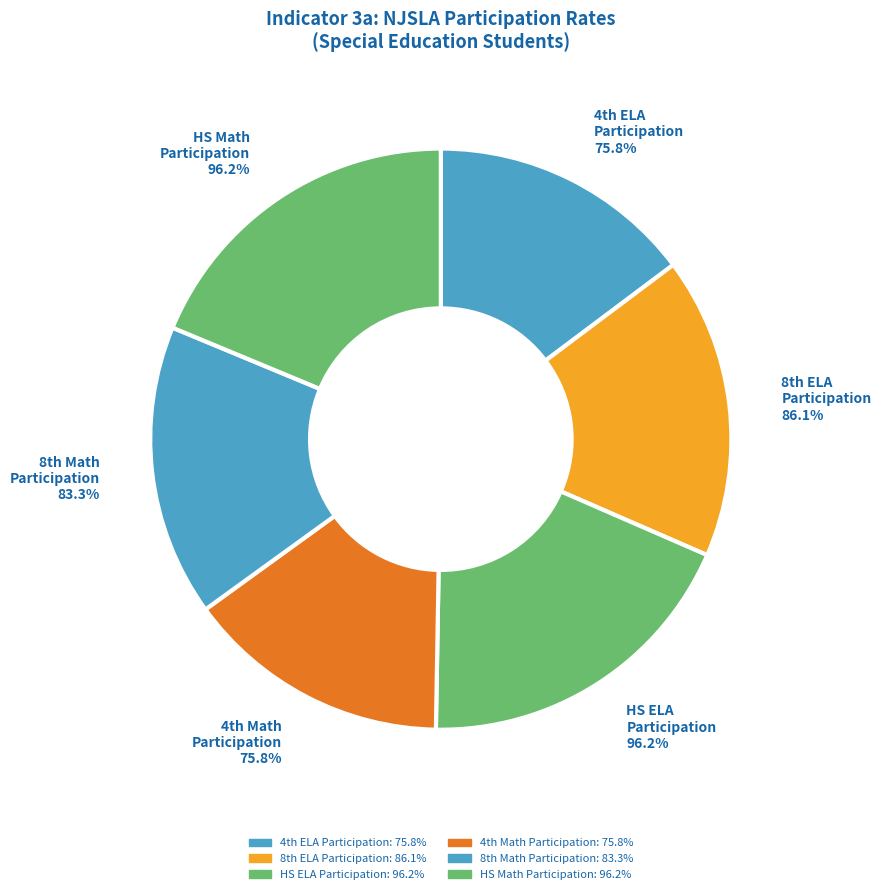

Is there a majority slice in this chart?

No